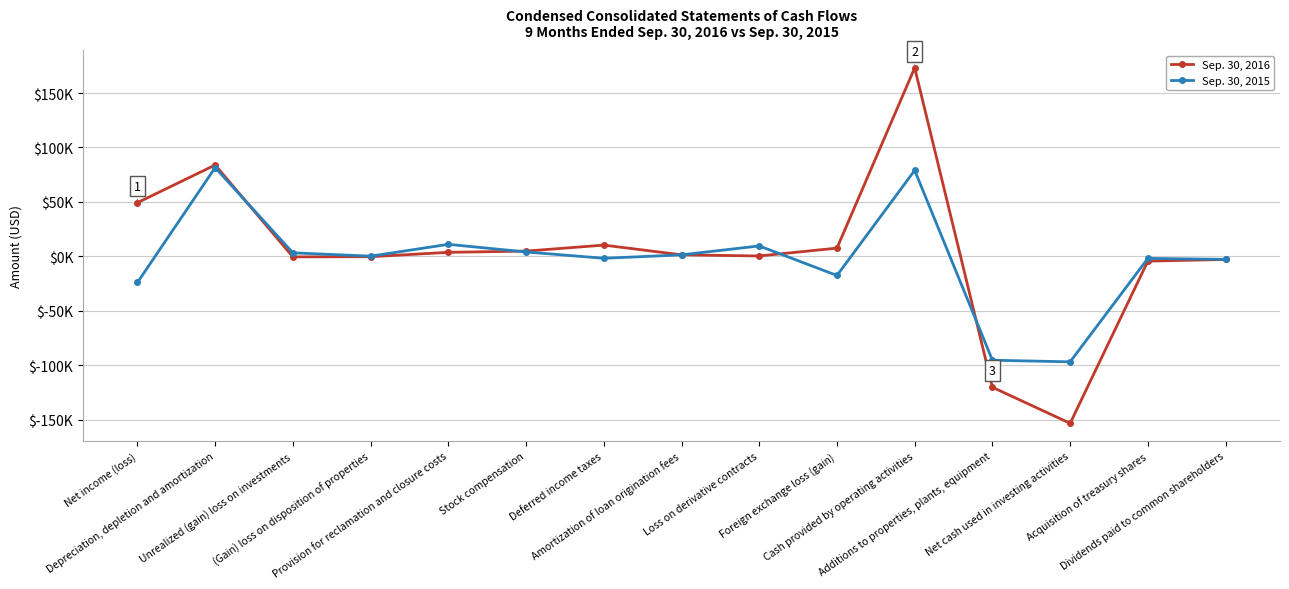

True or false: Sep. 30, 2015 and Sep. 30, 2016 intersect in this chart.

True